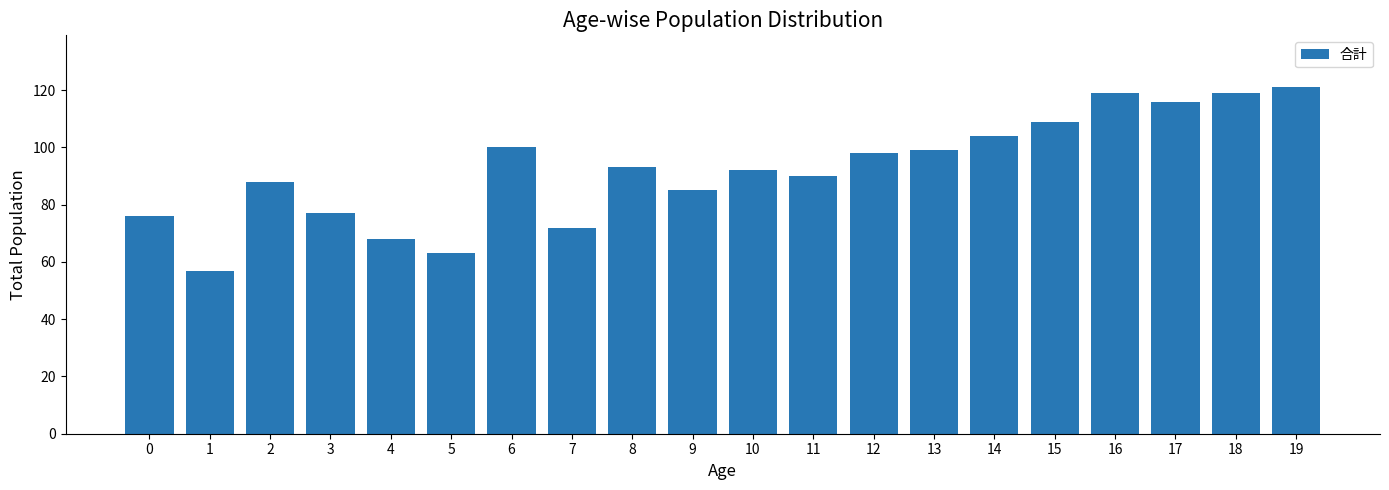

How many bars are there in total?

20